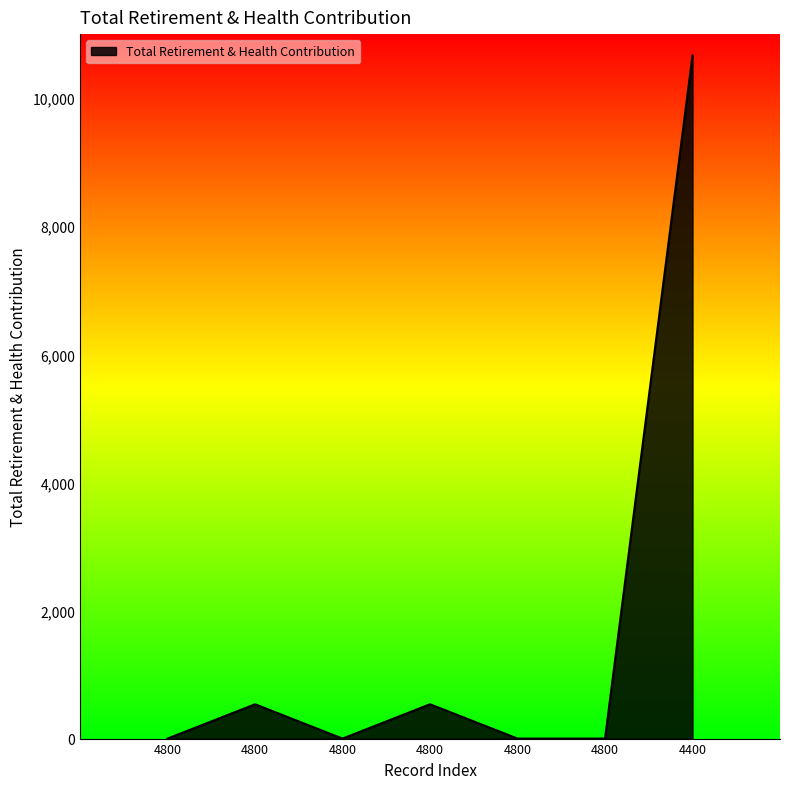

Which category has the lowest value across all series?

4800.0